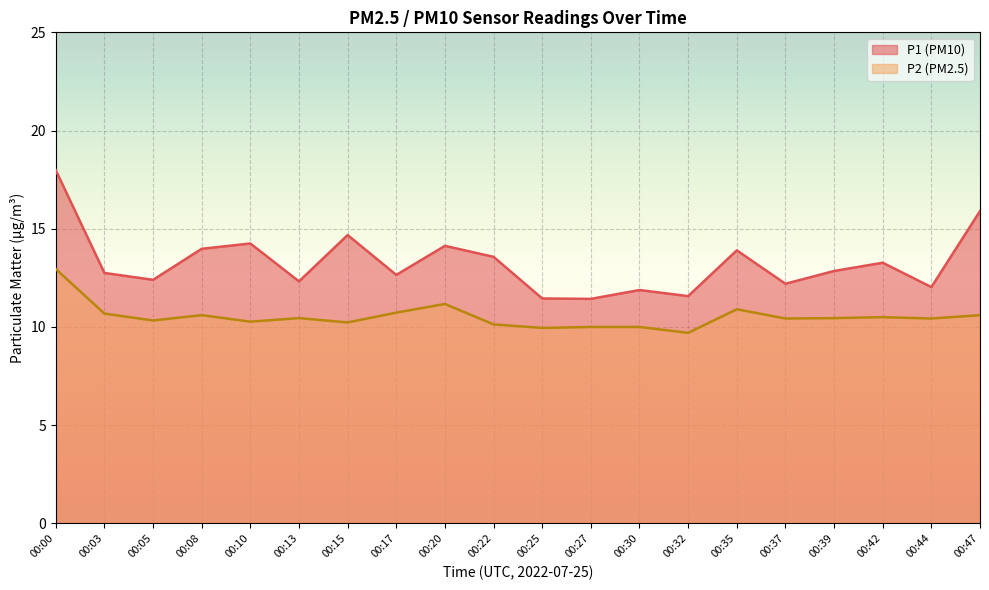

True or false: P1 and P2 intersect in this chart.

False